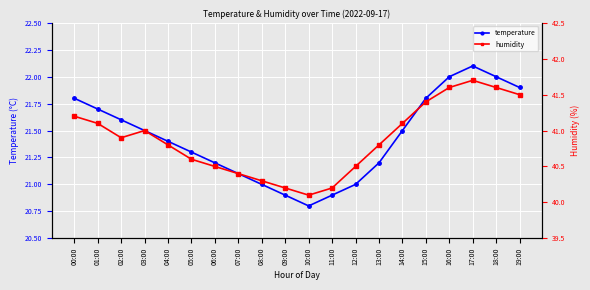

How many data points does each series have?

20